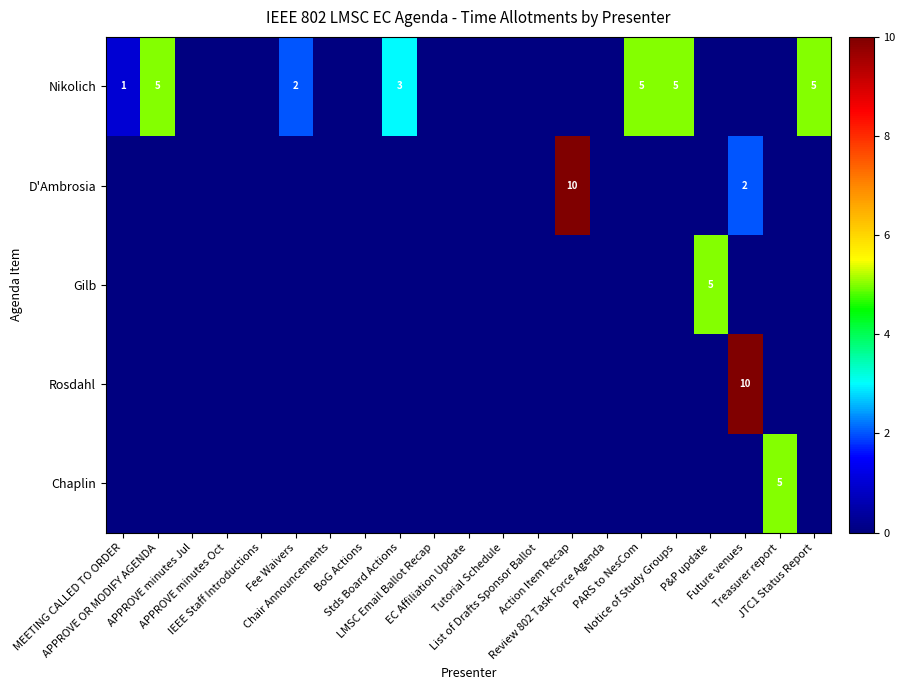

At how many categories does at least one series exceed 0?

11